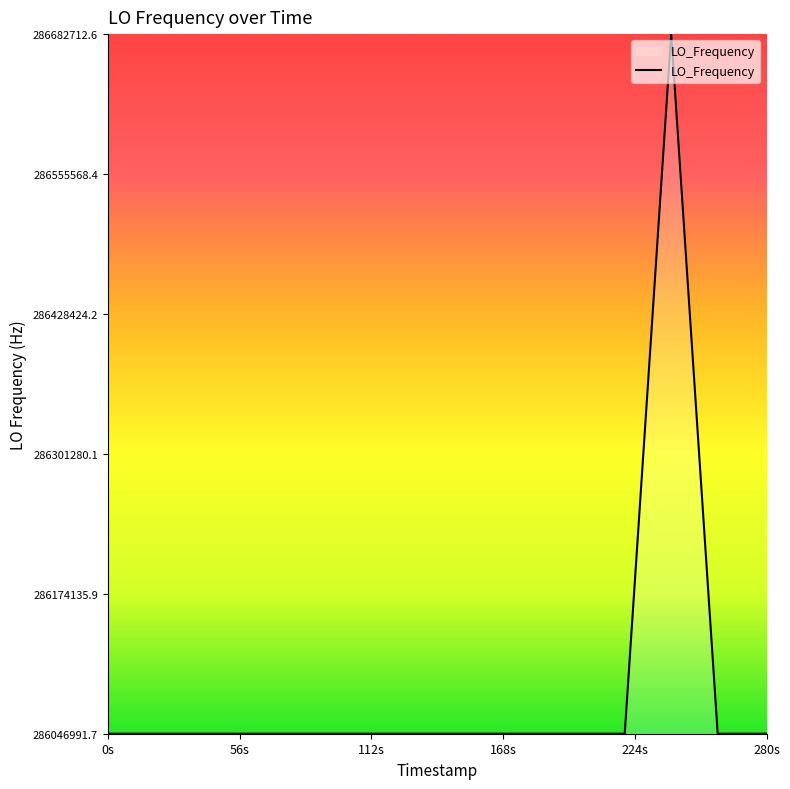

What is the maximum value shown in the chart?

286682707.6